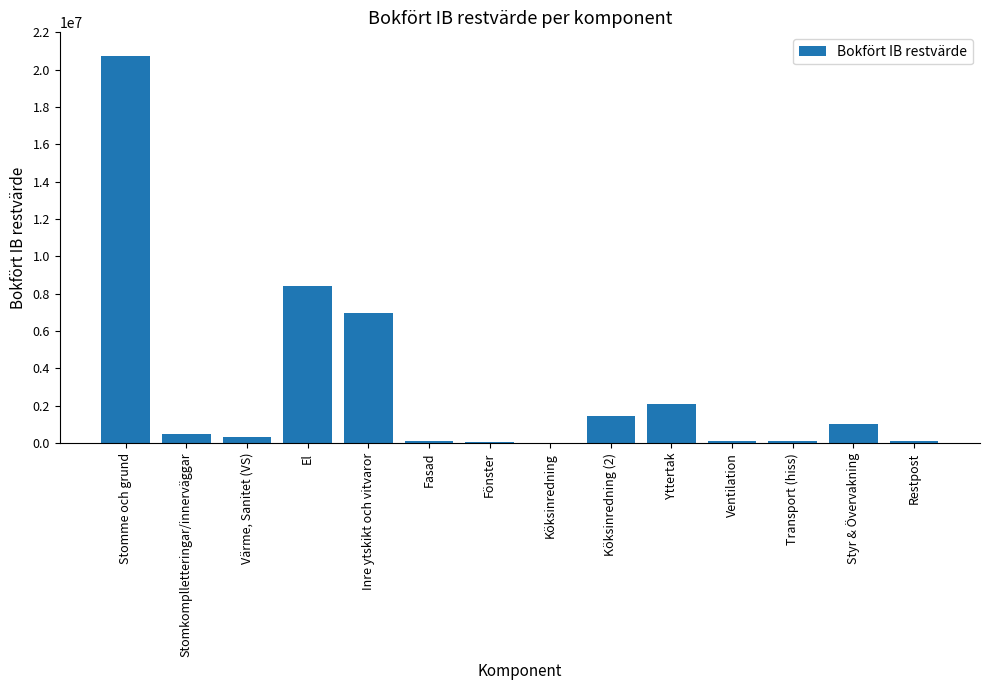

The value at Köksinredning is 0. True or false?

True